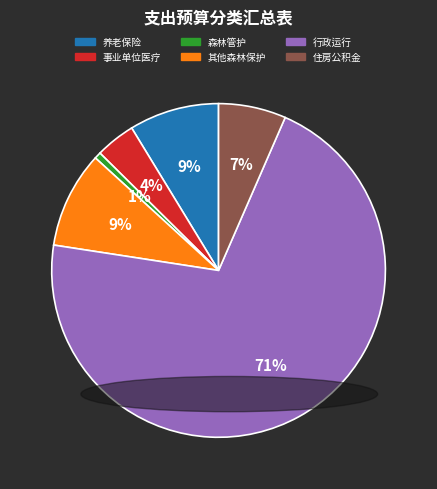

Is there a majority slice in this chart?

Yes